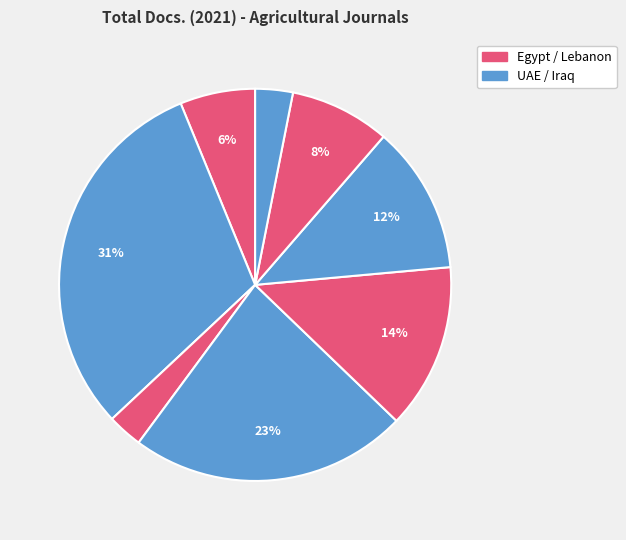

How many segments does this pie chart have?

8